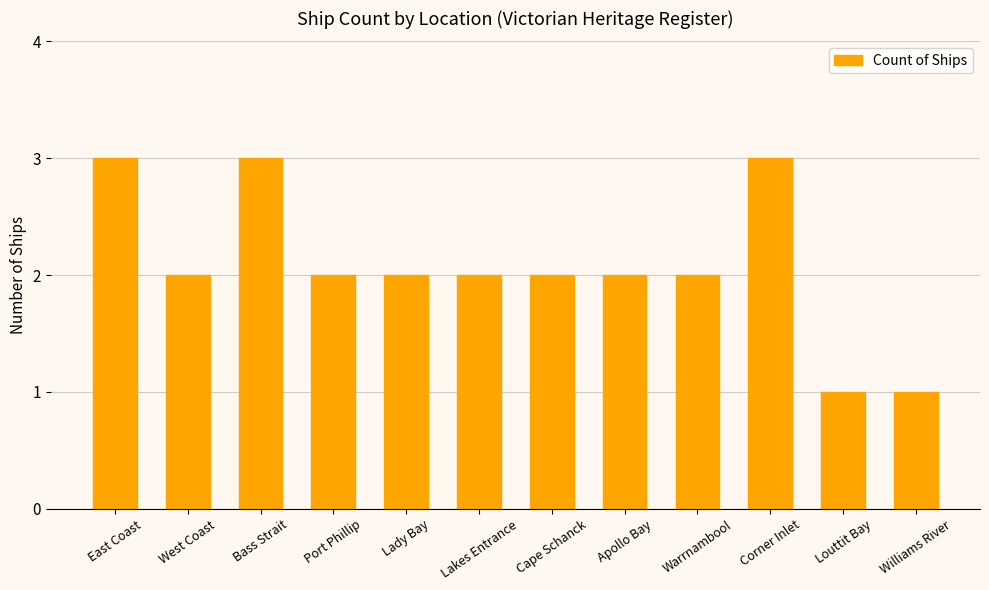

What is the minimum value shown in the chart?

1